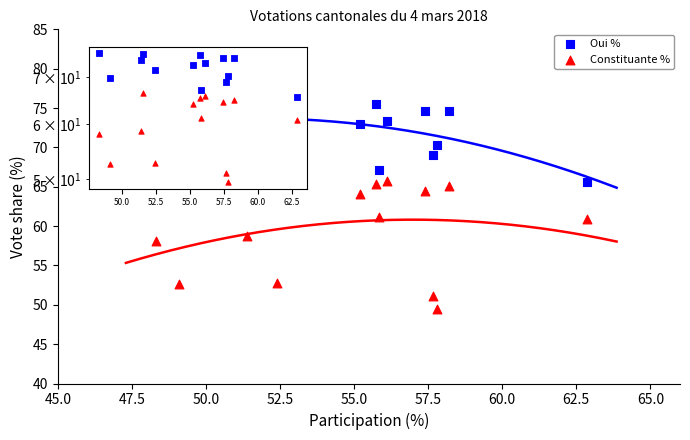

Which series reaches the maximum Y coordinate?

Oui %